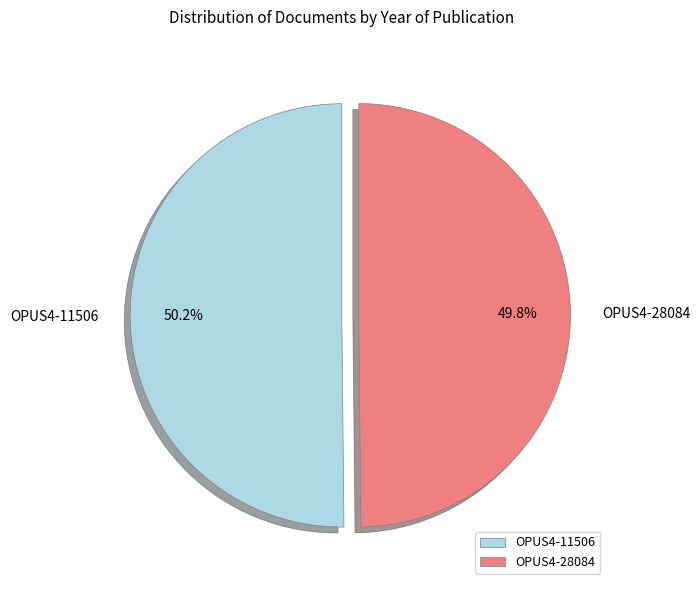

How many slices are in this pie chart?

2